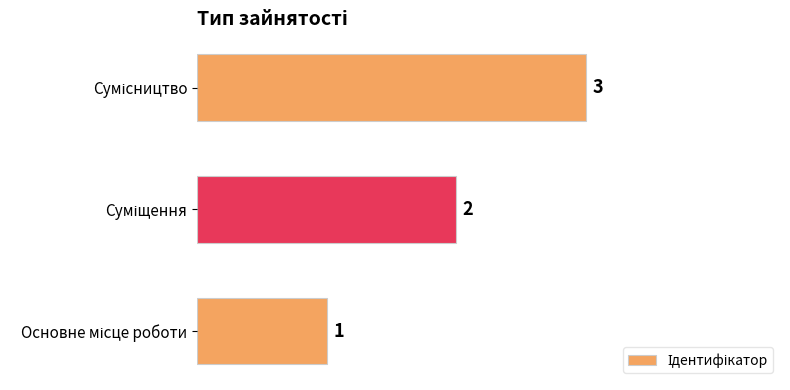

How many bars are there in total?

3